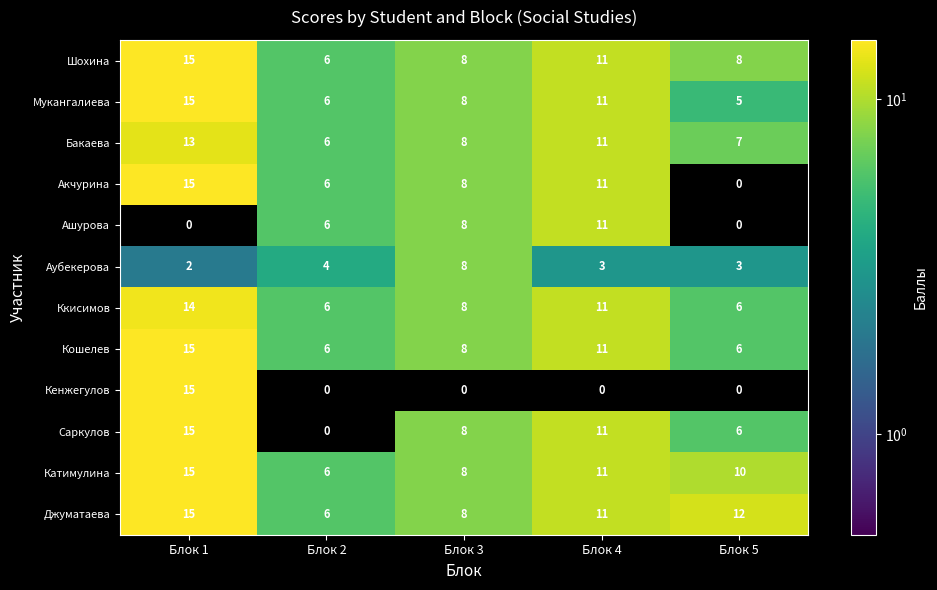

At which category is the sum across all series the highest?

Блок 1